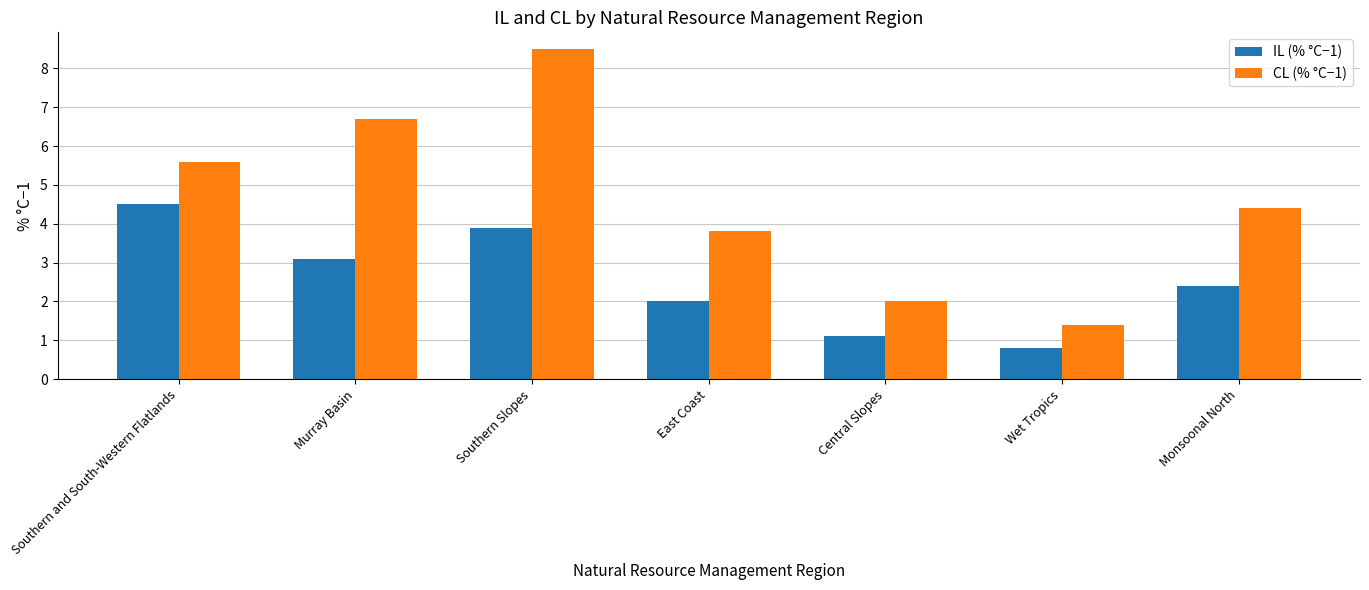

How many bars are there in total?

14